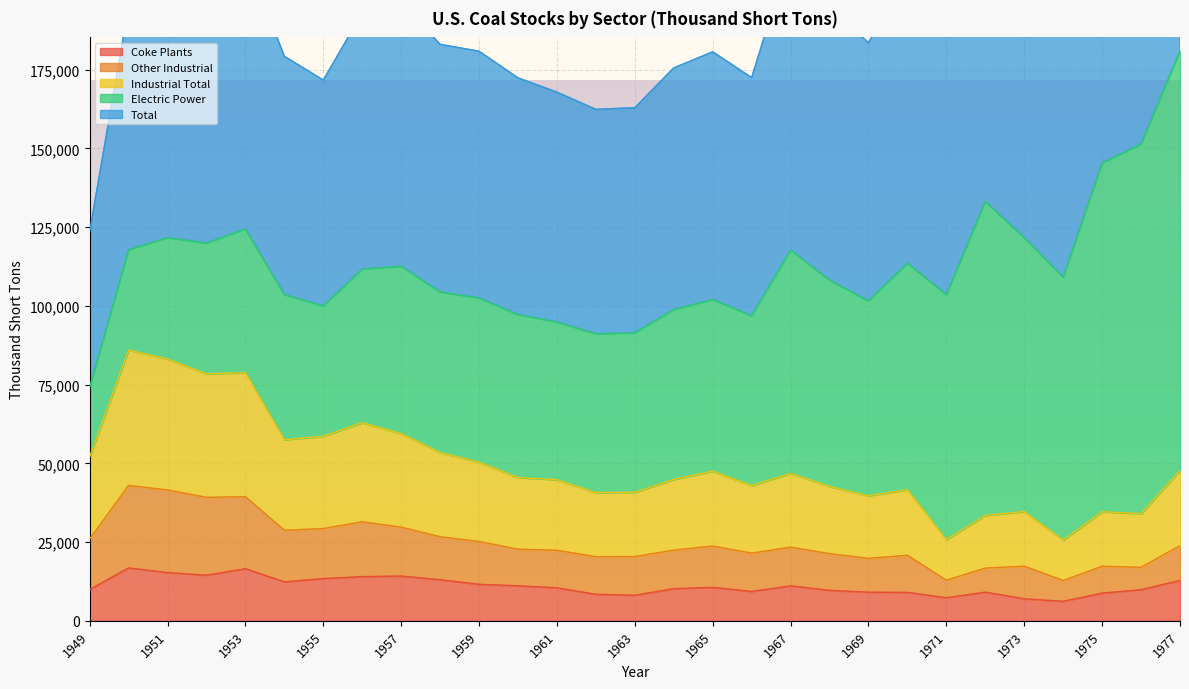

True or false: Total and Coke Plants intersect in this chart.

False